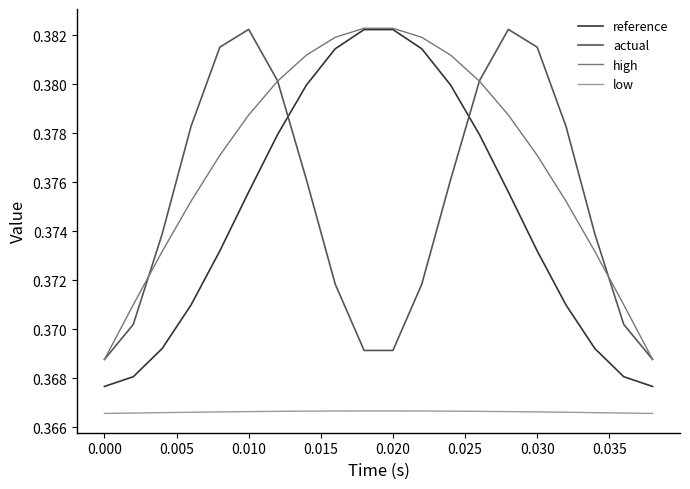

Which series has the largest range (max minus min)?

reference